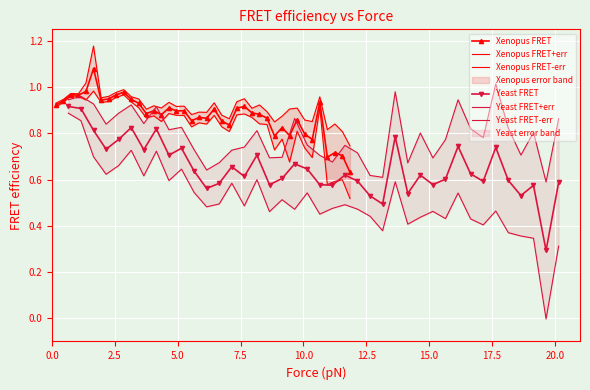

How many lines are shown in the chart?

6